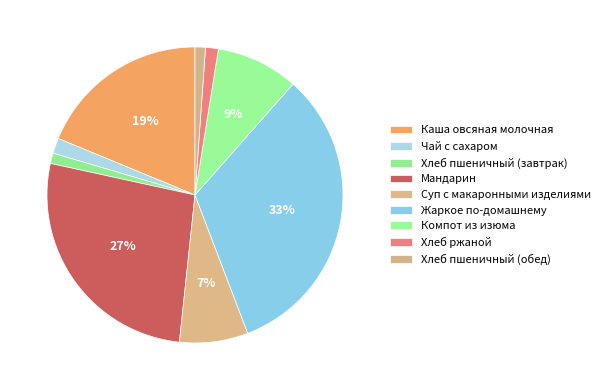

What percentage do Мандарин and Хлеб пшеничный (завтрак) together represent?

27.9%